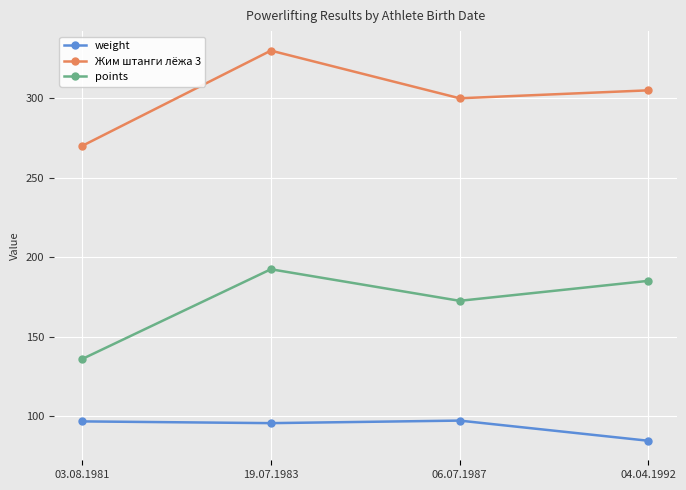

Does the chart have visible grid lines?

Yes